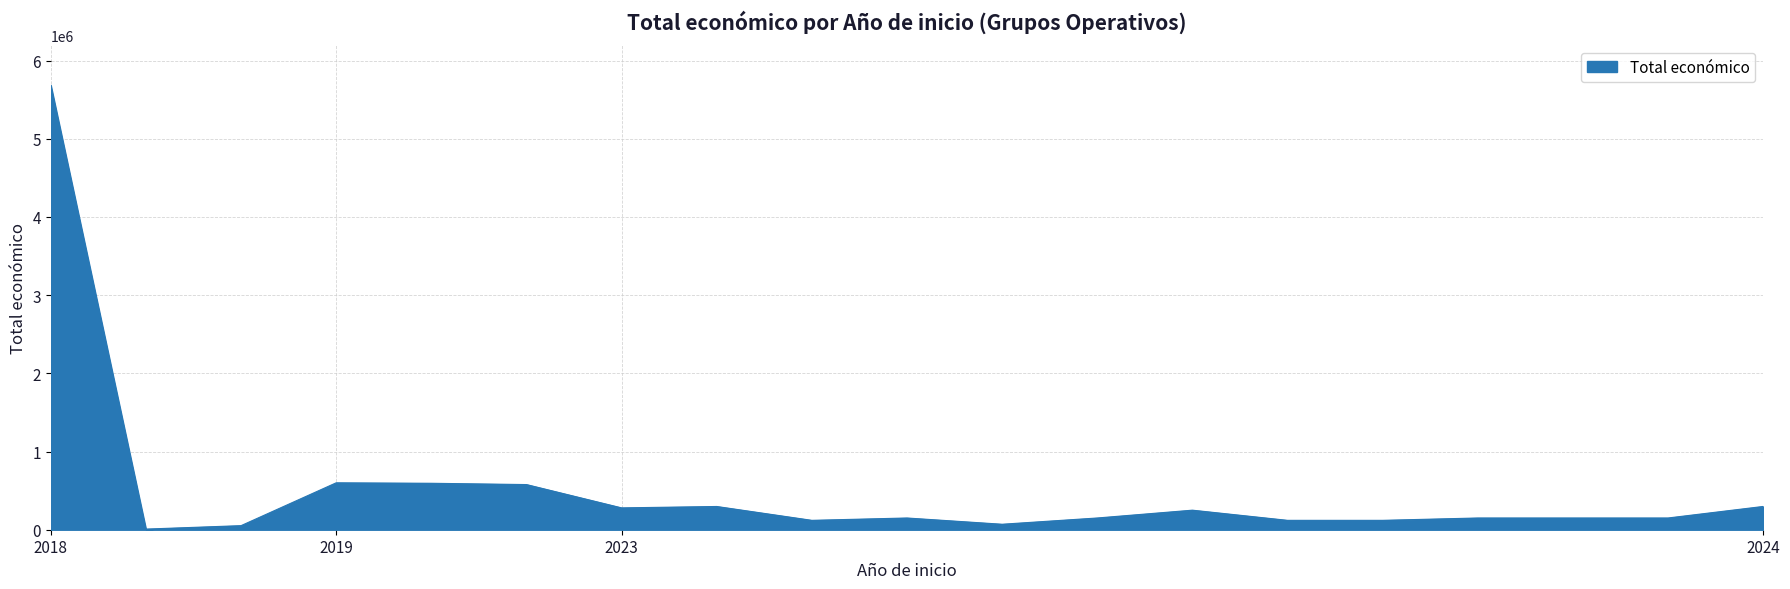

What is the average value?

516909